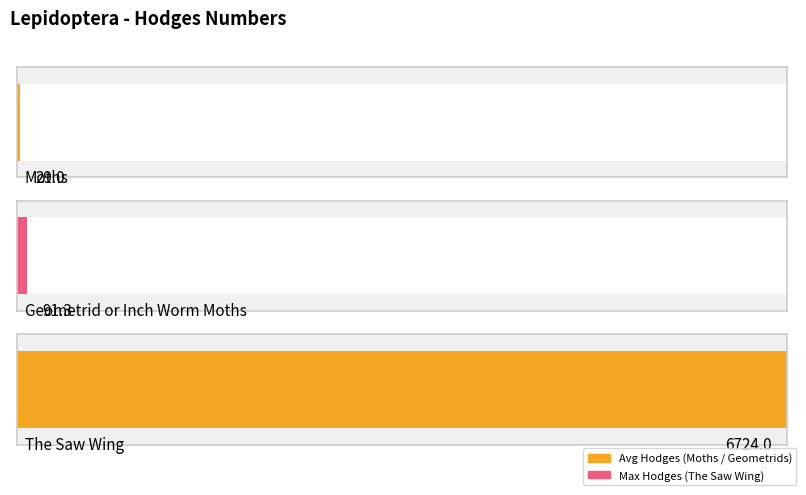

List the labels in order of value, largest first.

The Saw Wing, Geometrid or Inch Worm Moths, Moths